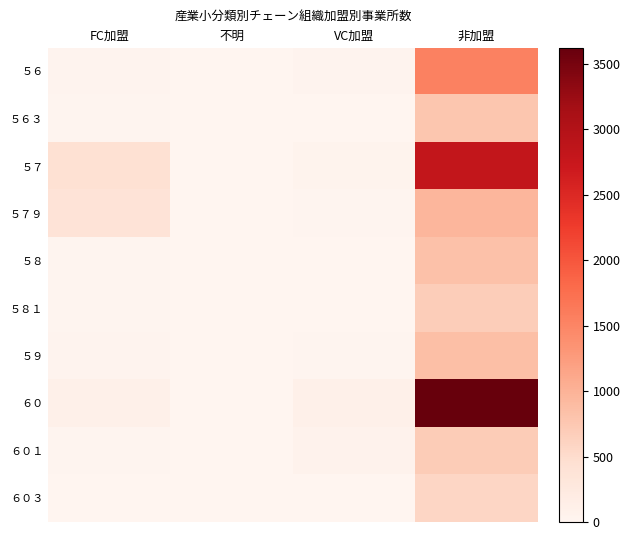

How many series are shown in this chart?

10